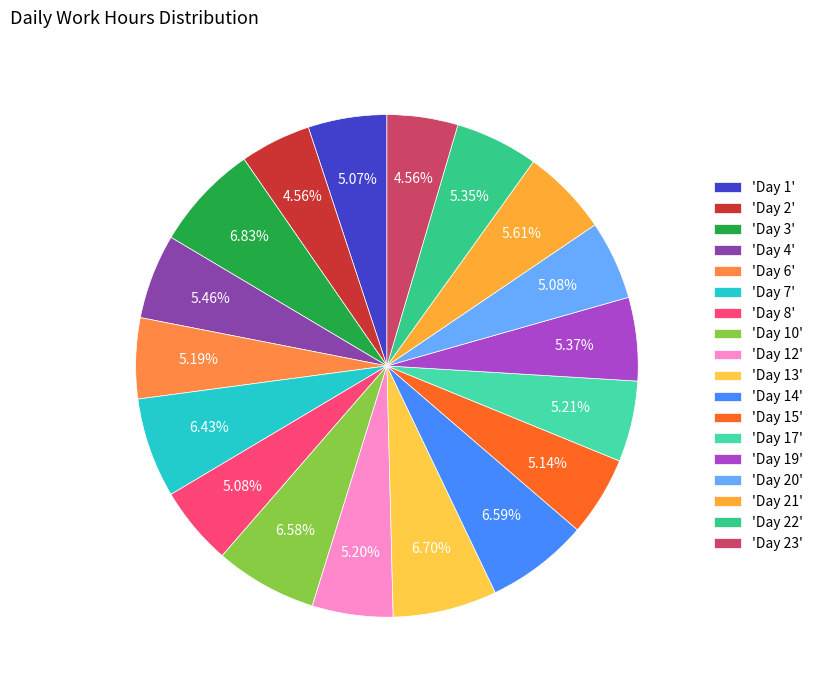

Is there a majority slice in this chart?

No